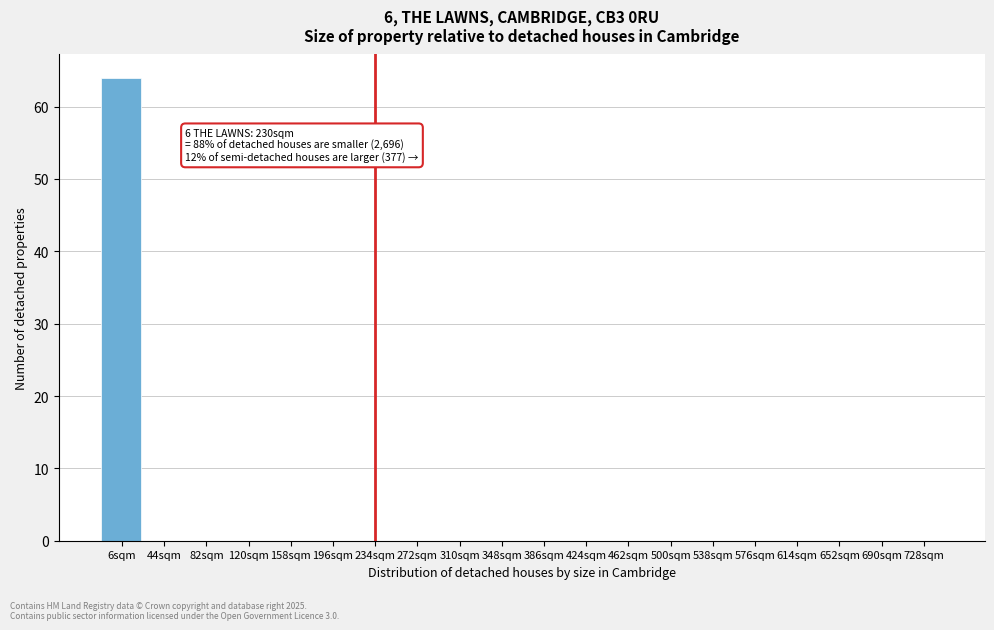

Reading left to right, list all the values displayed in this chart.

6sqm=64	44sqm=0	82sqm=0	120sqm=0	158sqm=0	196sqm=0	234sqm=0	272sqm=0	310sqm=0	348sqm=0	386sqm=0	424sqm=0	462sqm=0	500sqm=0	538sqm=0	576sqm=0	614sqm=0	652sqm=0	690sqm=0	728sqm=0